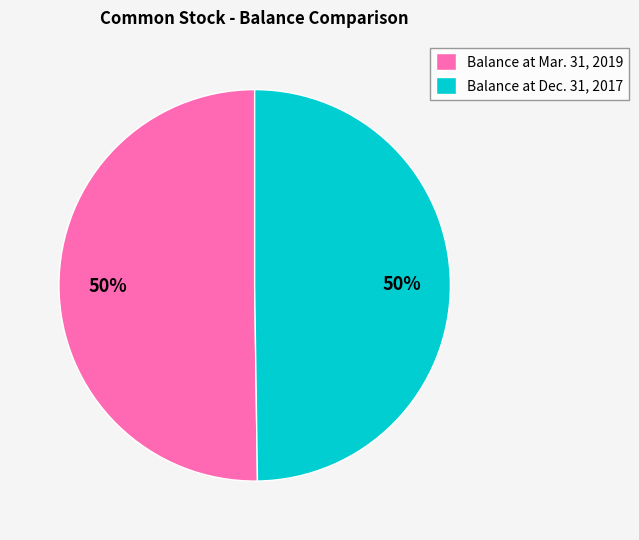

Is the sum of Balance at Mar. 31, 2019 and Balance at Dec. 31, 2017 greater than half?

Yes